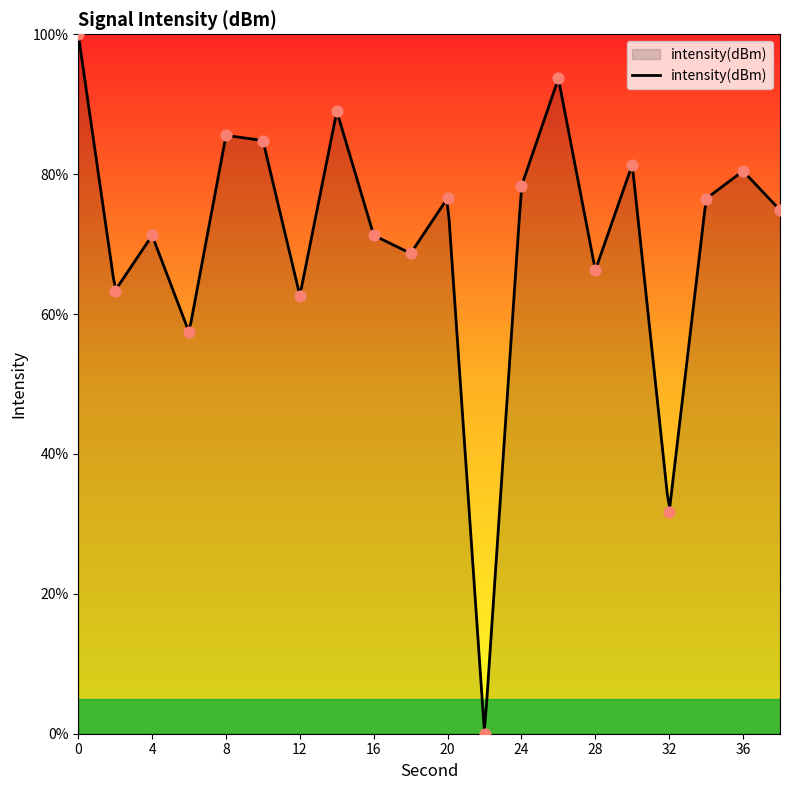

Which has a higher value, 34 or 36?

36